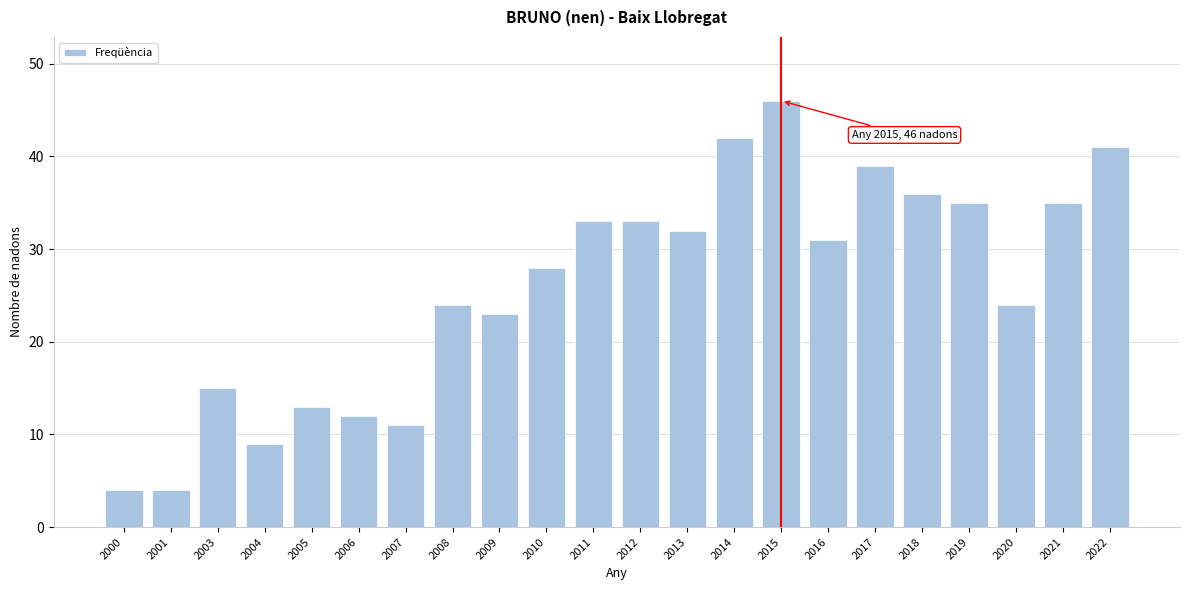

Reading right to left, list all the values displayed in this chart.

41	35	24	35	36	39	31	46	42	32	33	33	28	23	24	11	12	13	9	15	4	4